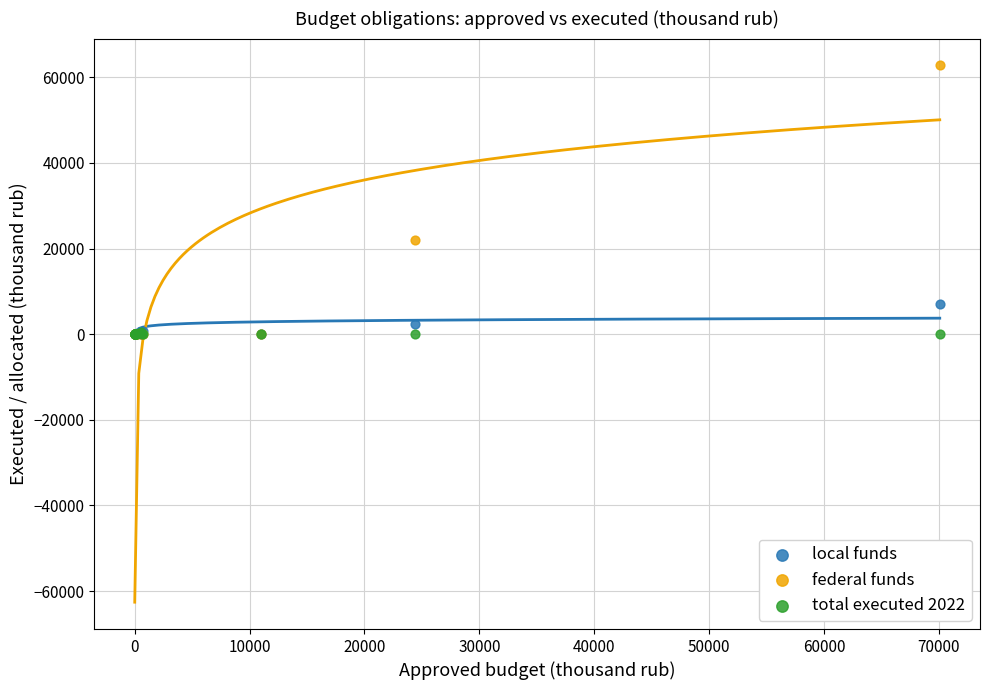

In the federal funds series, what Y value is closest to 31393?

21946.7